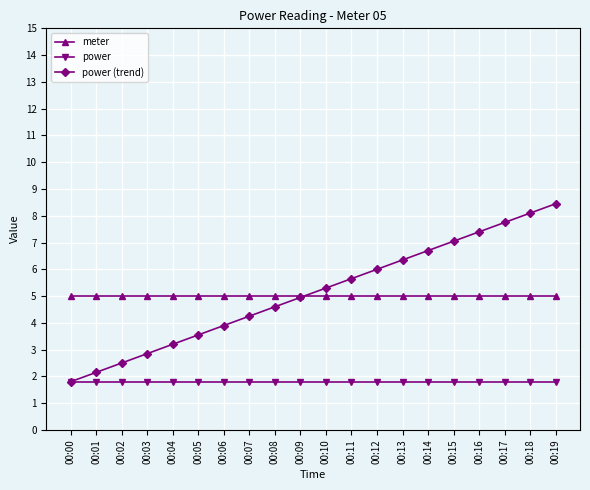

The value of power (trend) at 00:06 is 6.5. True or false?

False